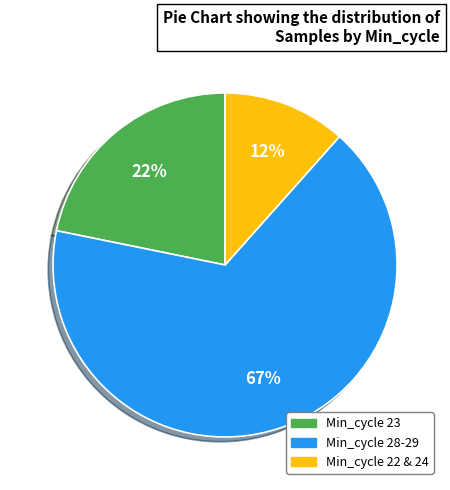

To the nearest percent, what is the average slice percentage?

33%